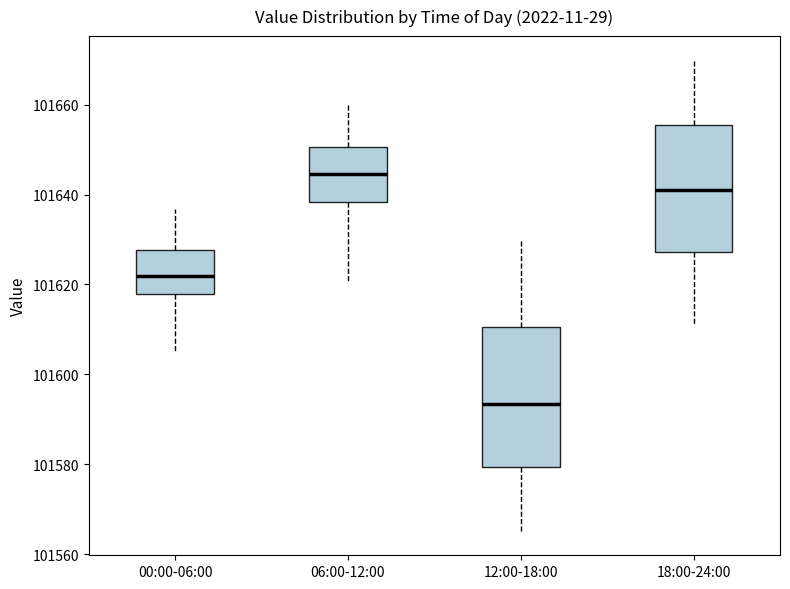

Where does the upper whisker of the box for 12:00-18:00 end on the y-axis? The values are not printed on the chart, so give them approximately, as read against the axis.

101630